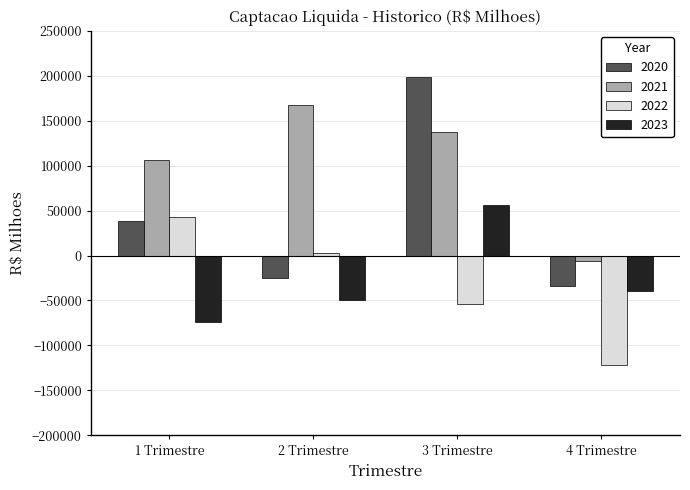

At 4 Trimestre, list the series in order from smallest to largest.

2022, 2023, 2020, 2021